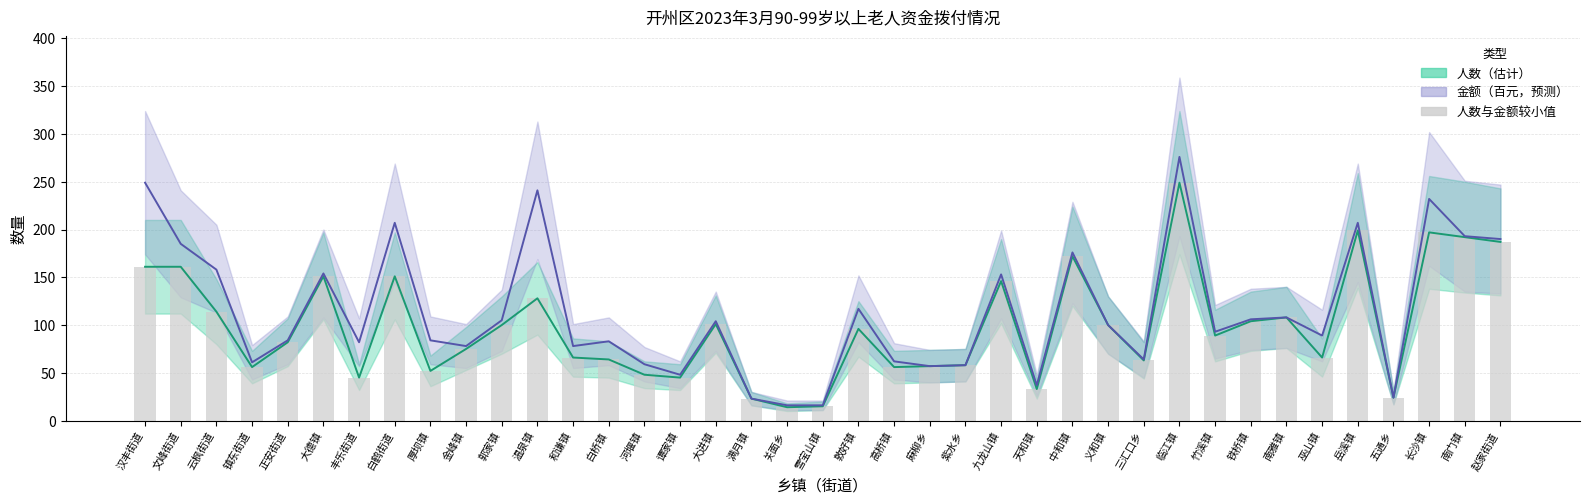

What is the value of the 金额（百元） bar at the 9th from the left?

84